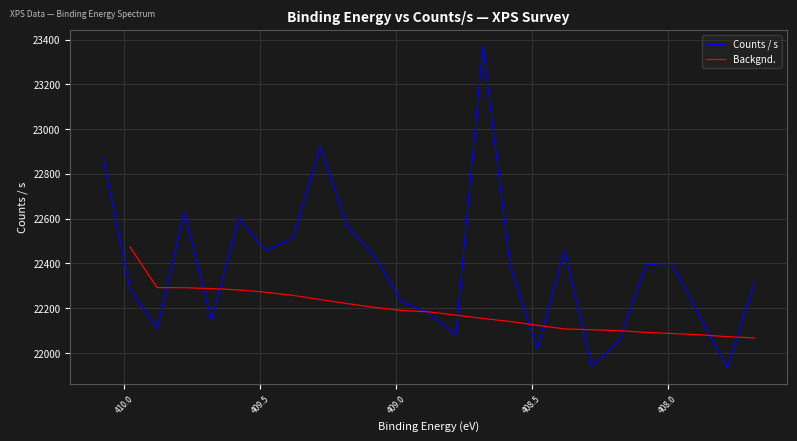

At which category does the chart reach its minimum across all series?

407.78